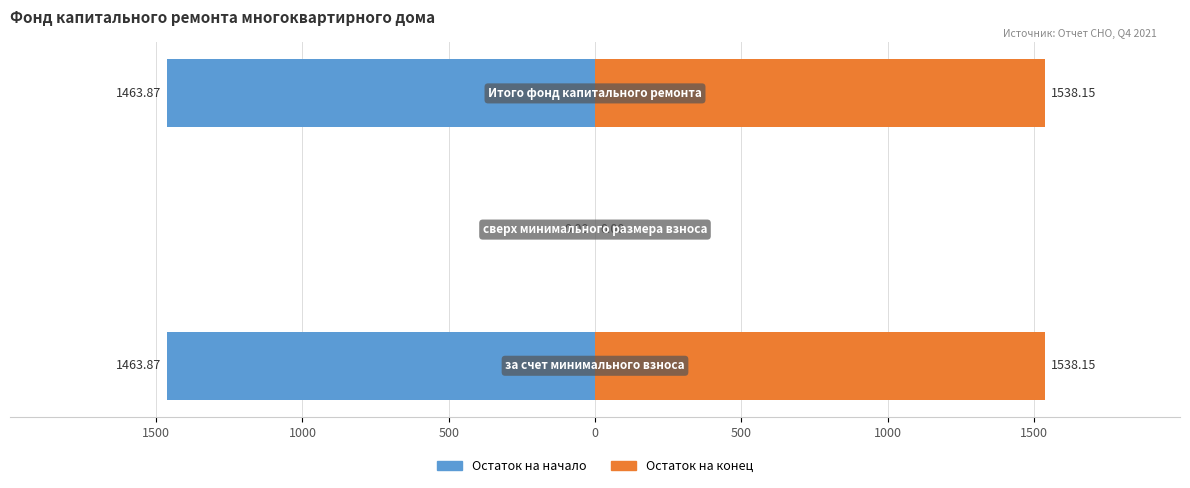

What is the greatest value displayed?

1538.2